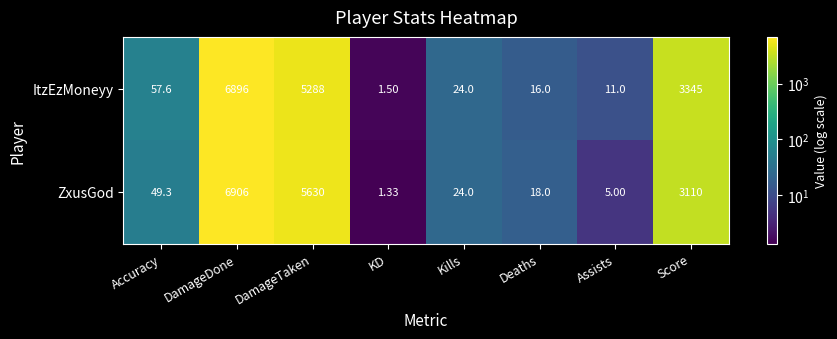

At which label is ZxusGod closest to 3453?

Score